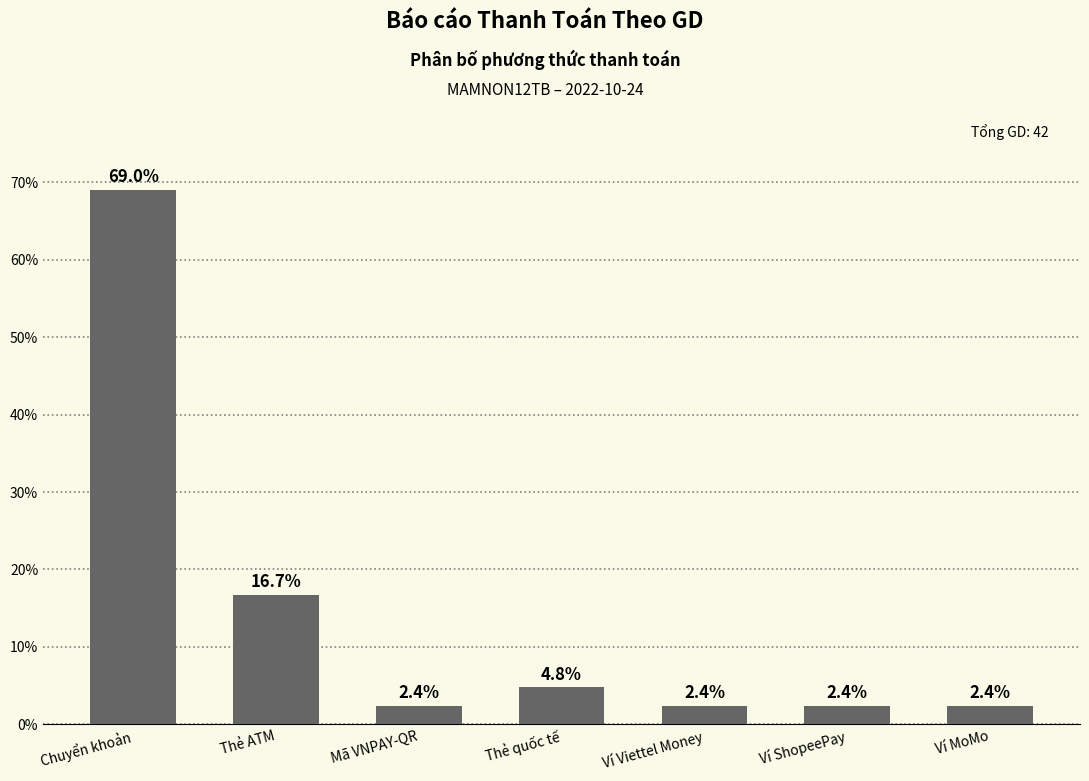

How many series are shown in this chart?

1